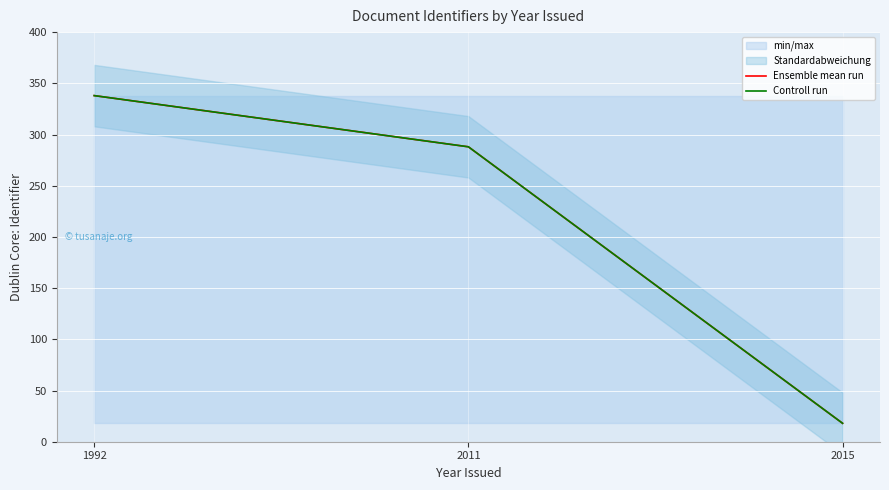

True or false: Ensemble mean run has a value of 106 at 1992.

False